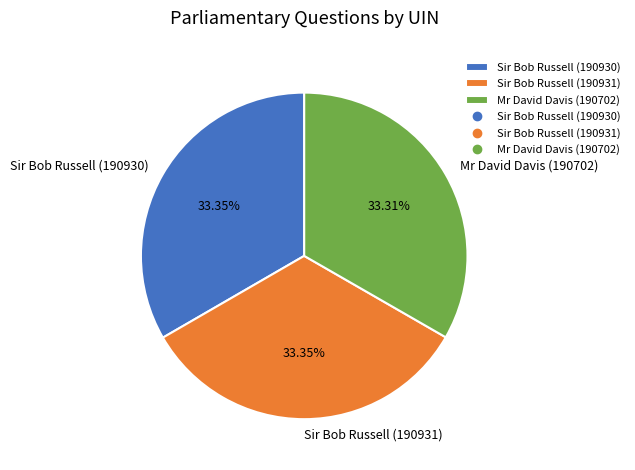

Does any single category account for the majority?

No